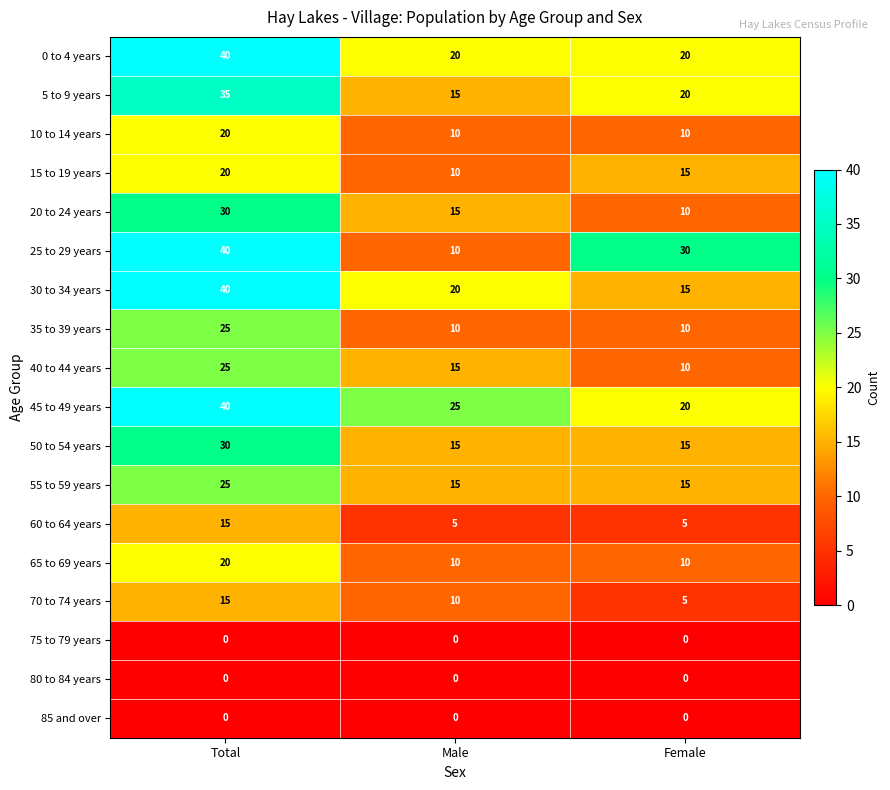

How many data points does each series have?

3